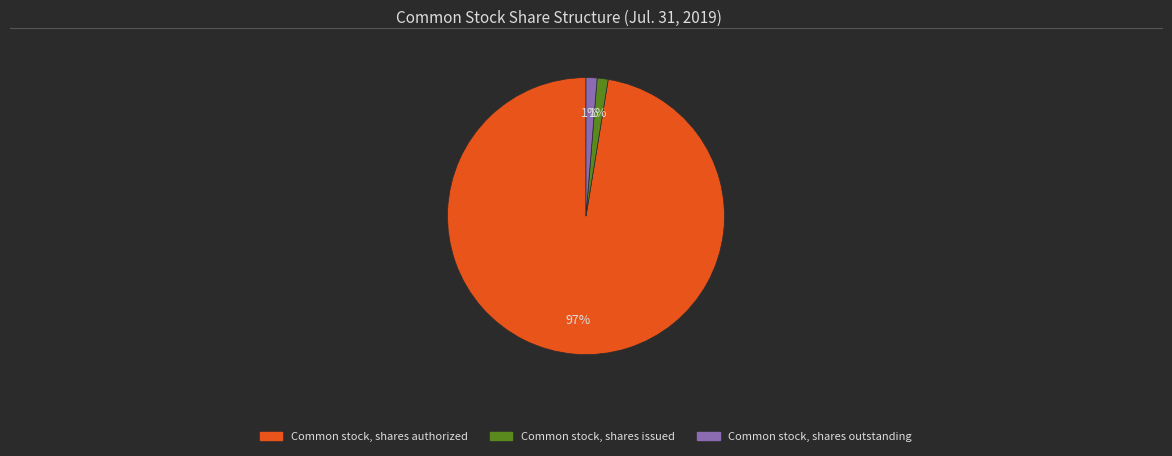

What is the majority slice?

Common stock, shares authorized